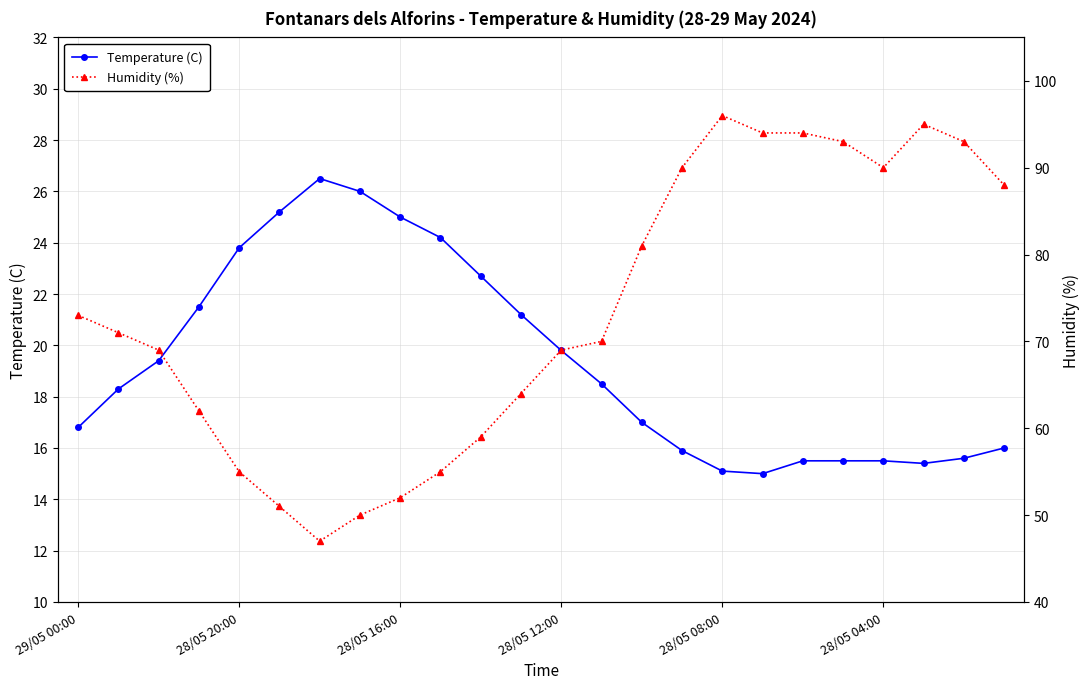

True or false: Temperature (C) and Humidity (%) intersect in this chart.

False